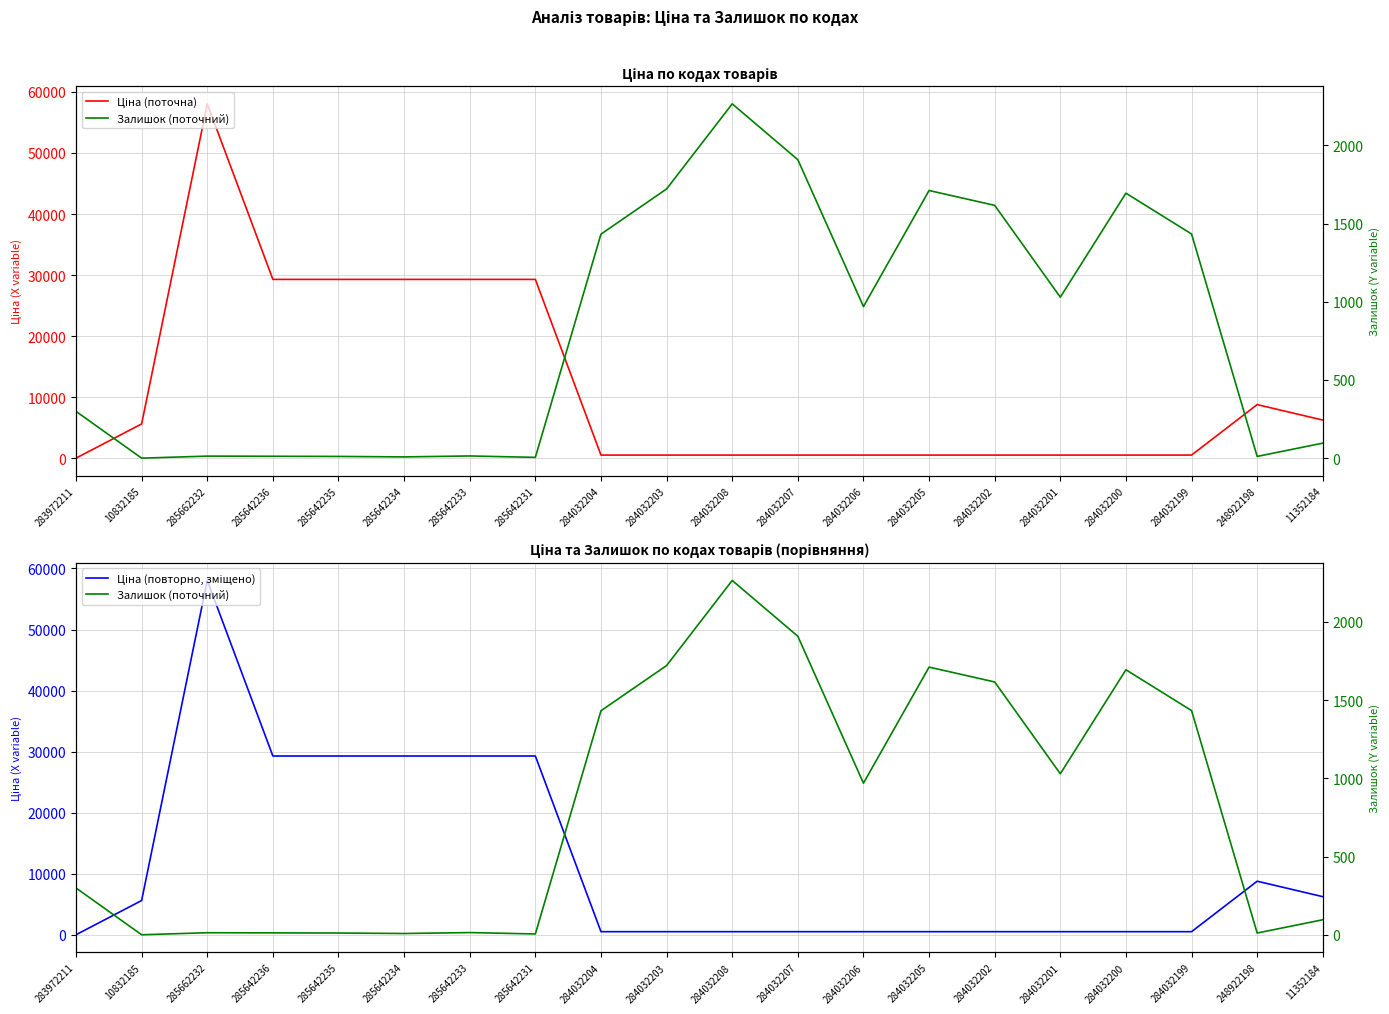

How many lines are shown in the chart?

3